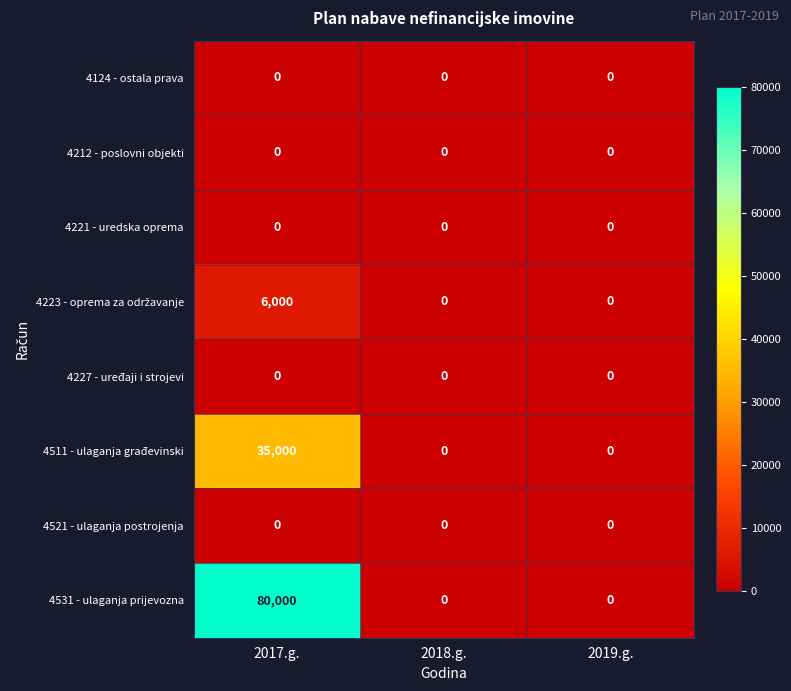

The value of 4511 - ulaganja građevinski at 2018.g. is -21861. True or false?

False